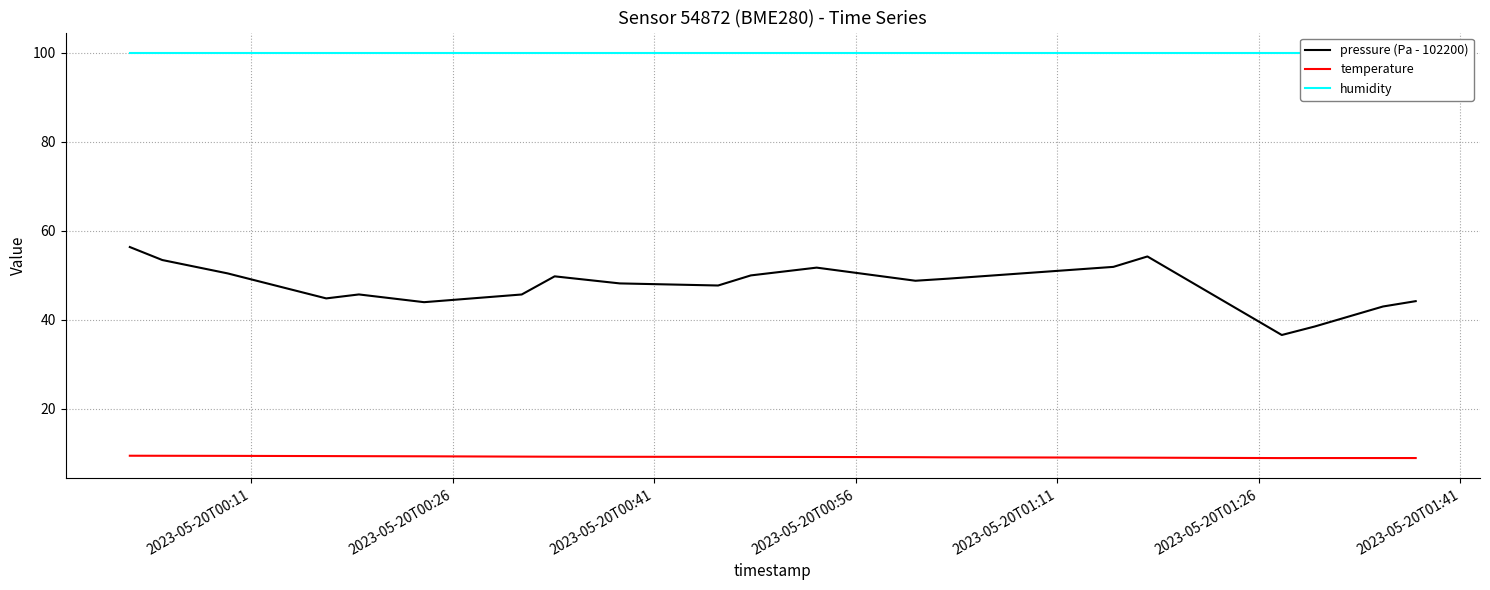

True or false: pressure (Pa - 102200) and temperature intersect in this chart.

False